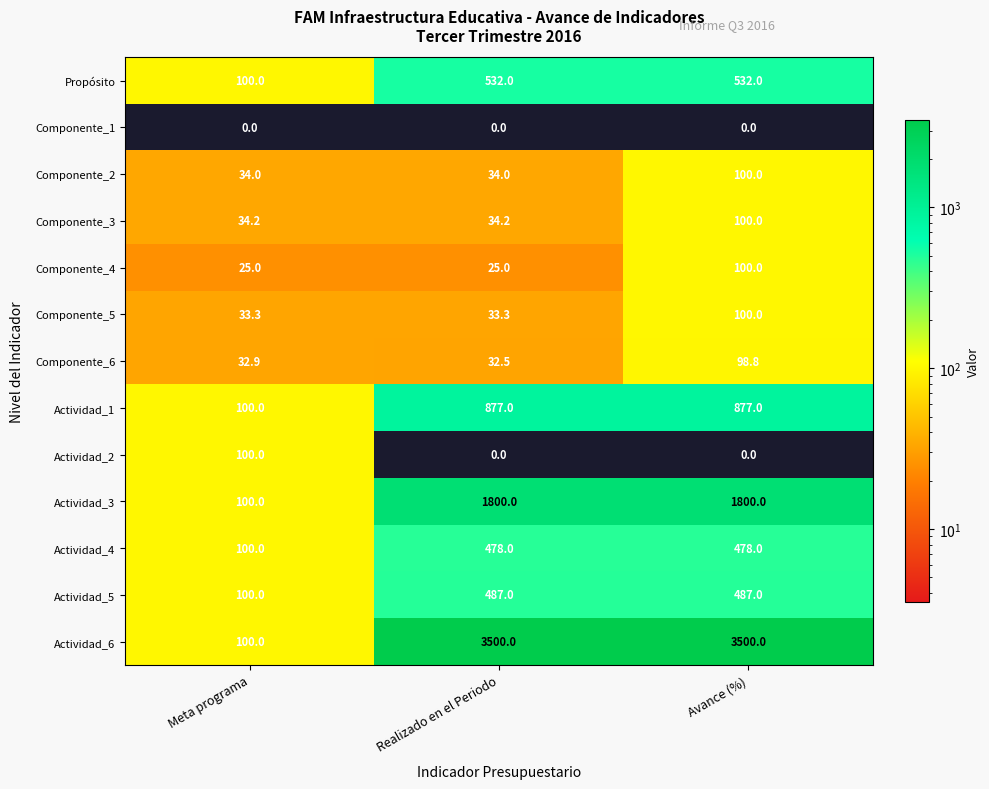

What is the highest value of the Componente_4 series?

100.0